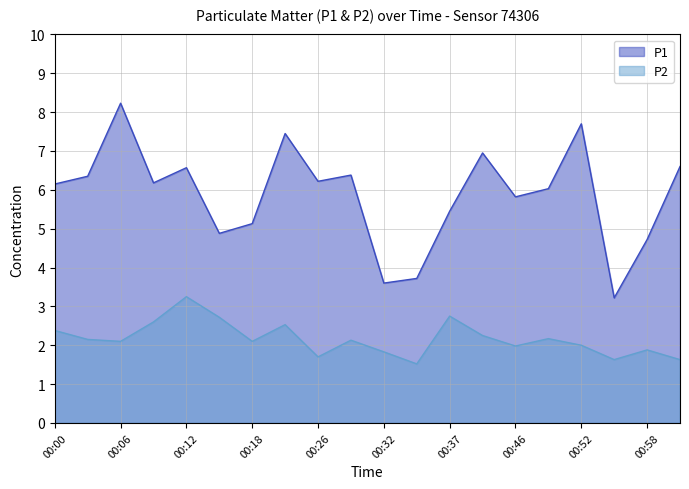

What is the minimum value for P1?

3.2